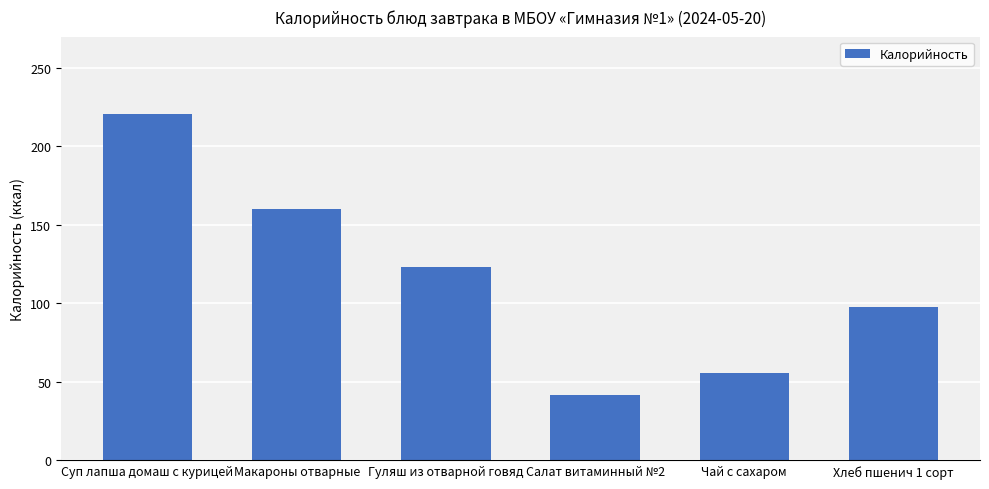

True or false: the data shows 34 at Чай с сахаром.

False